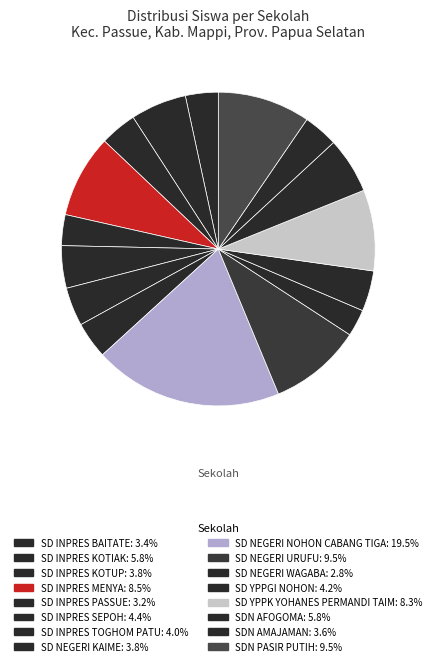

True or false: SD NEGERI WAGABA accounts for 3% of the total.

True